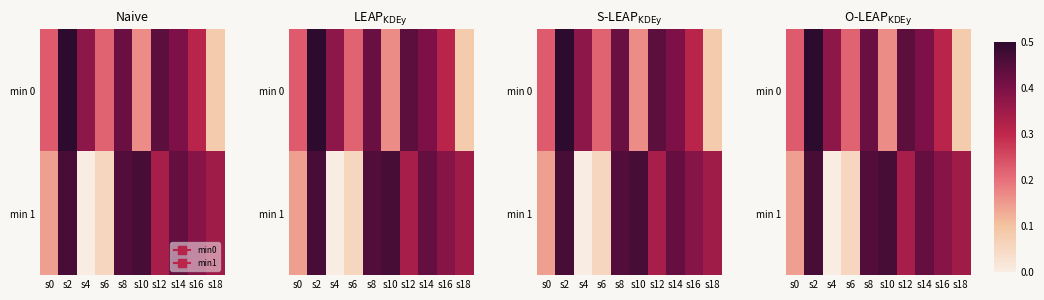

Between s2 and s4, which series saw the biggest shift?

min 1